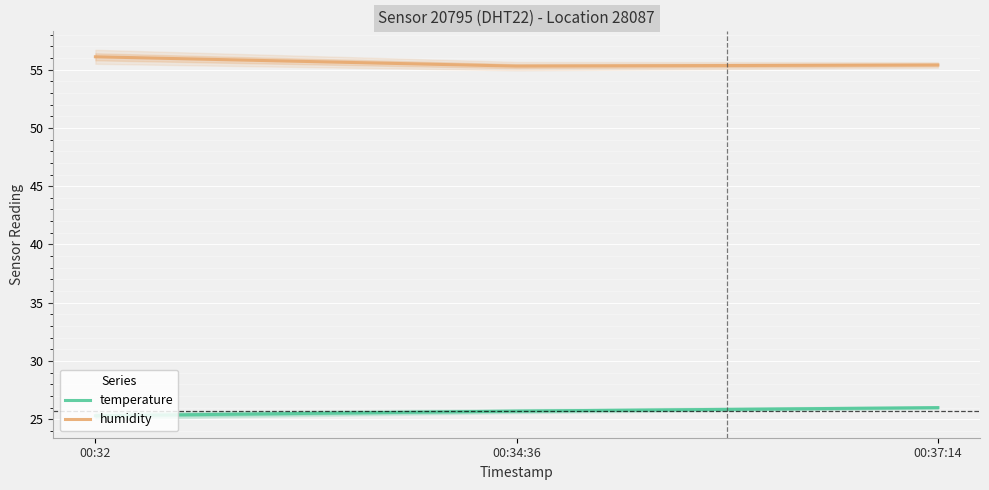

Which series has the widest spread of values?

humidity